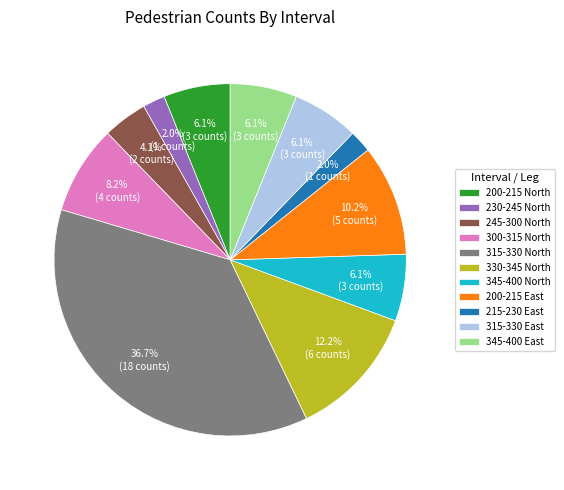

How many segments does this pie chart have?

11